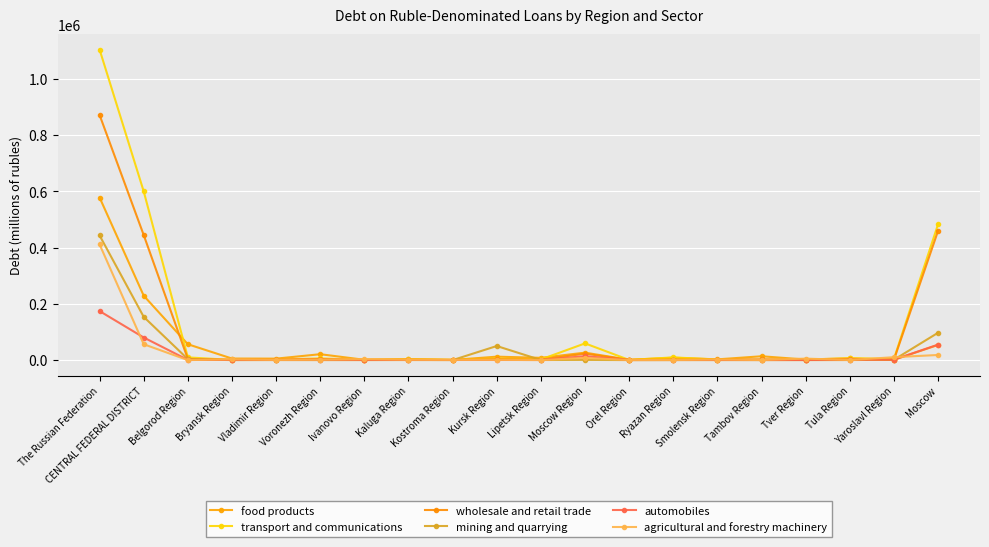

List the series in order of their peak value, lowest first.

automobiles, agricultural and forestry machinery, mining and quarrying, food products, wholesale and retail trade, transport and communications